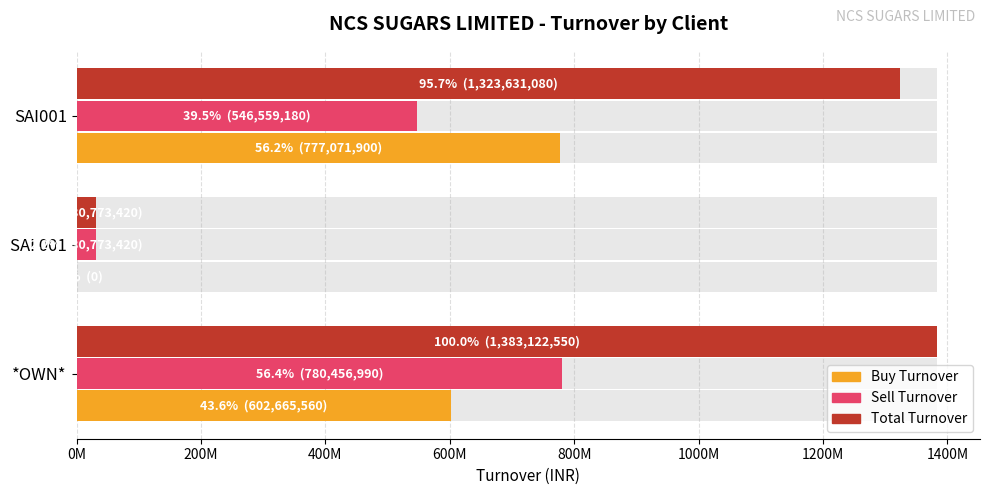

What position from the left is SAI001?

3